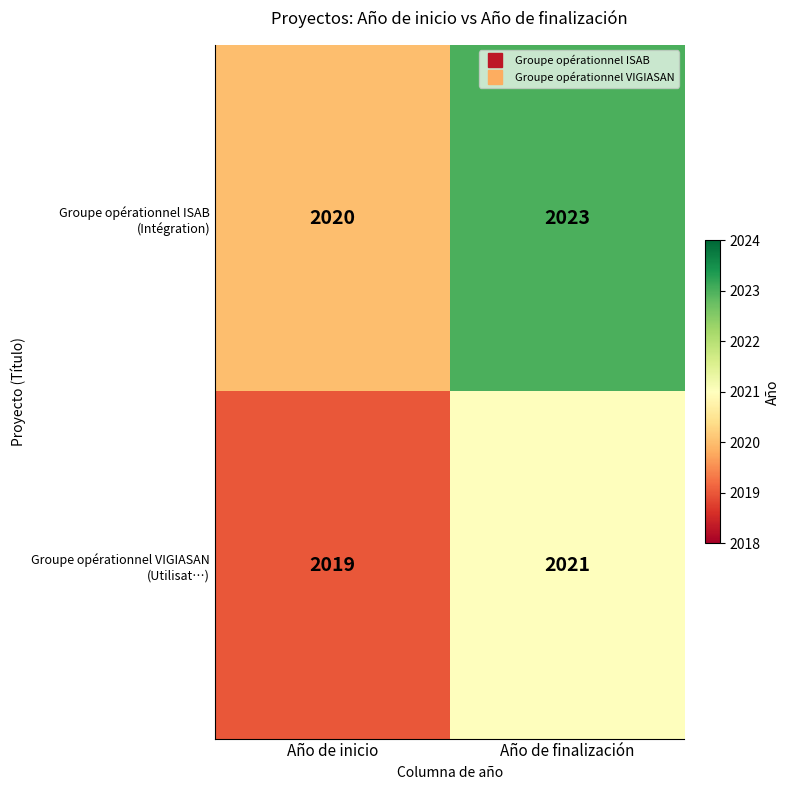

At which category is the sum across all series the highest?

Año de finalización